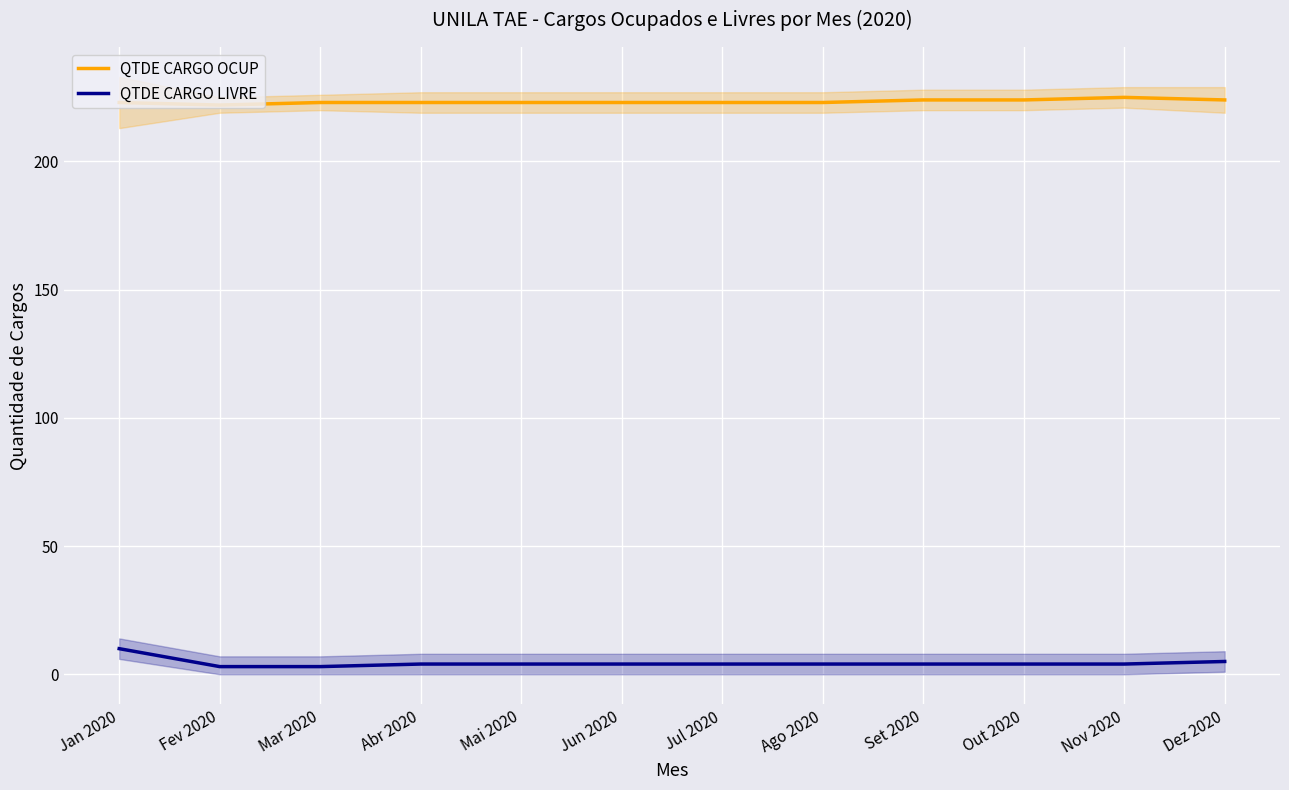

What is the sum of the QTDE CARGO OCUP values at Mar 2020 and Jul 2020?

446